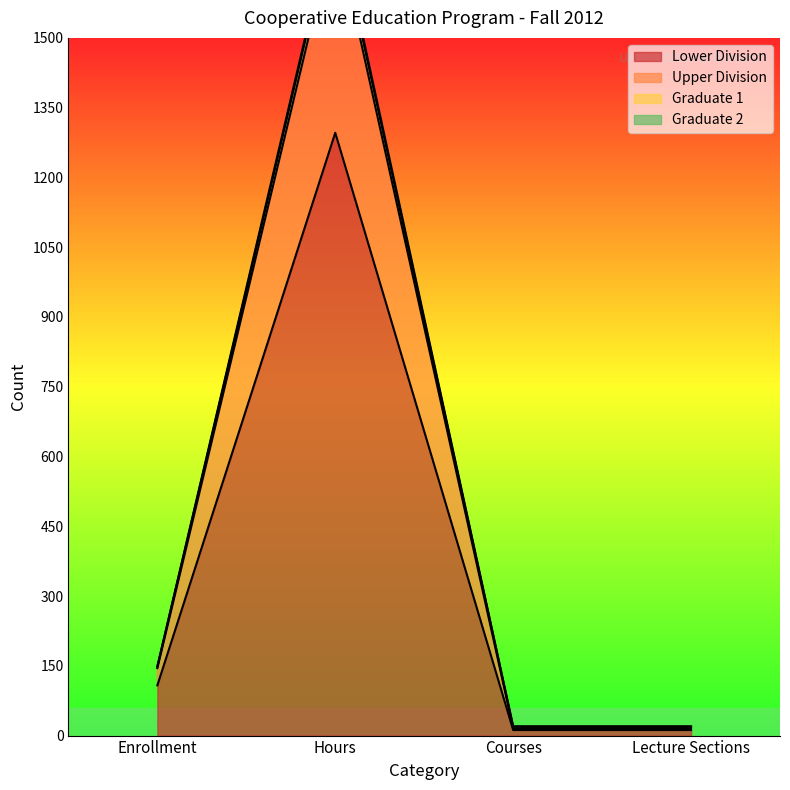

How many series are shown in this chart?

4